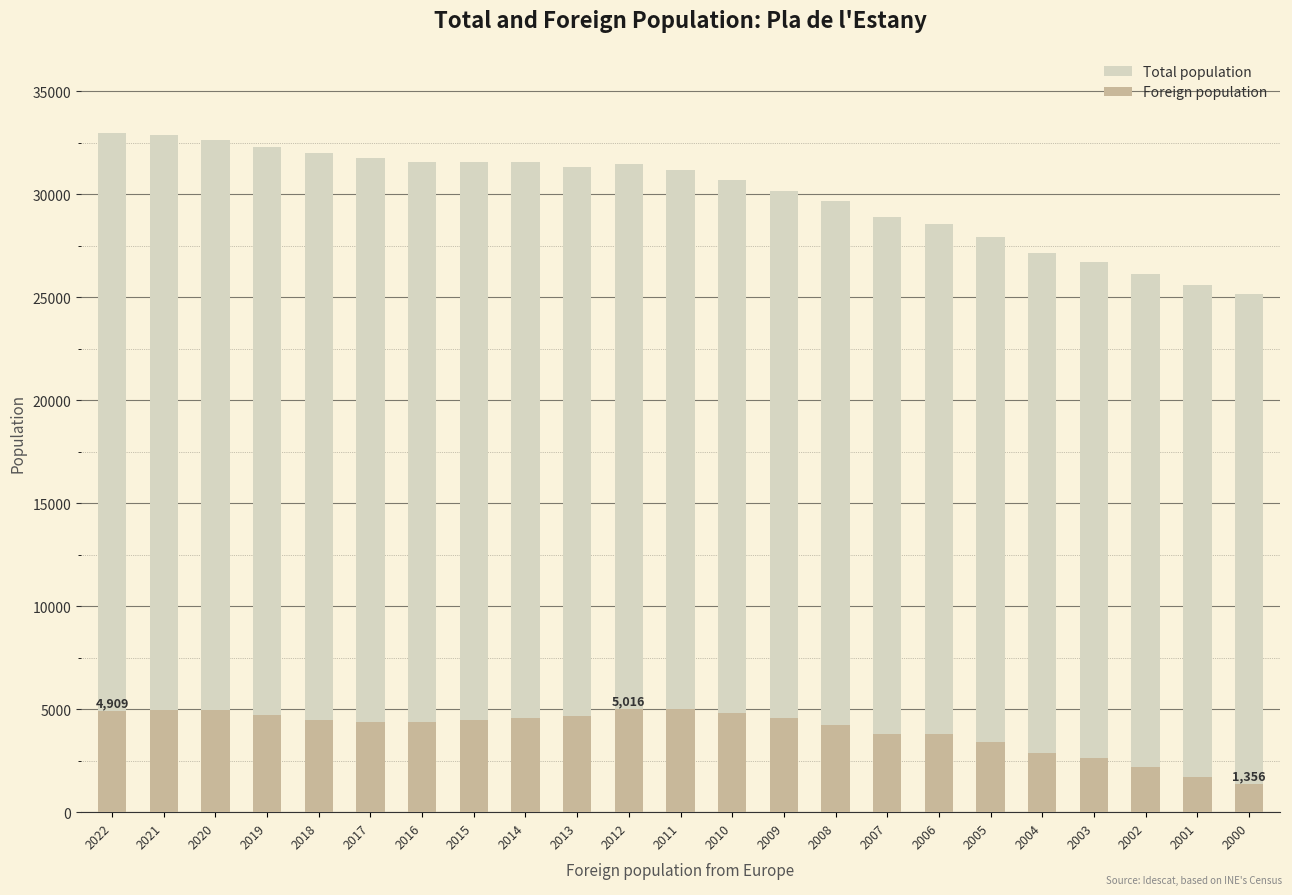

At which label does Total population first exceed 31169?

2022